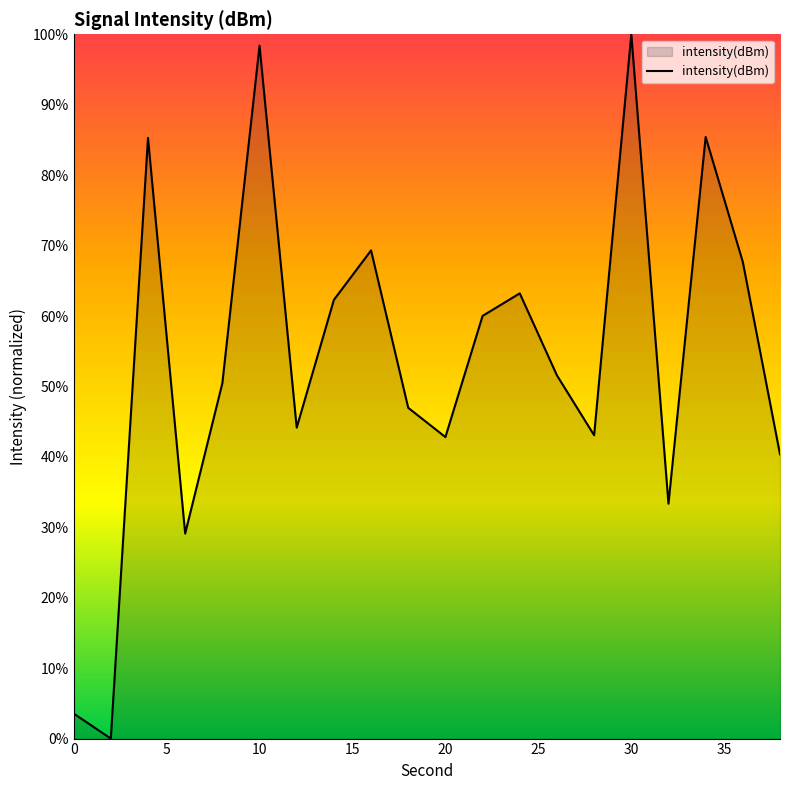

True or false: the data has more than 2 interior local peaks.

True